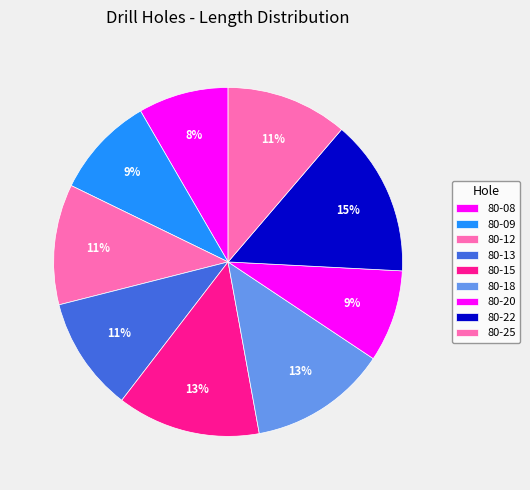

What percentage is the 80-09 slice, to the nearest percent?

9%